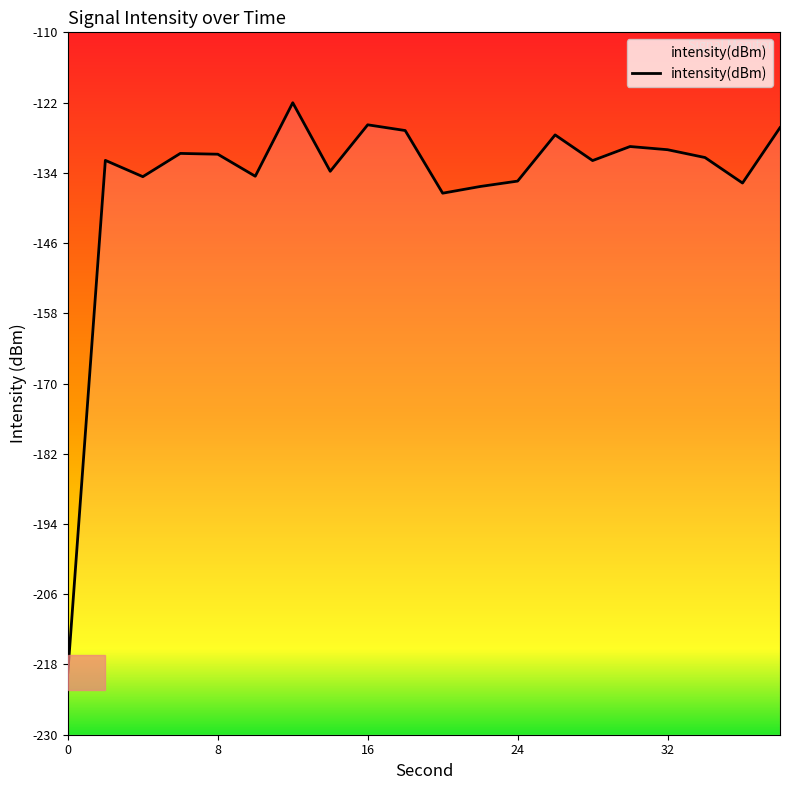

How many data points are less than -131?

11